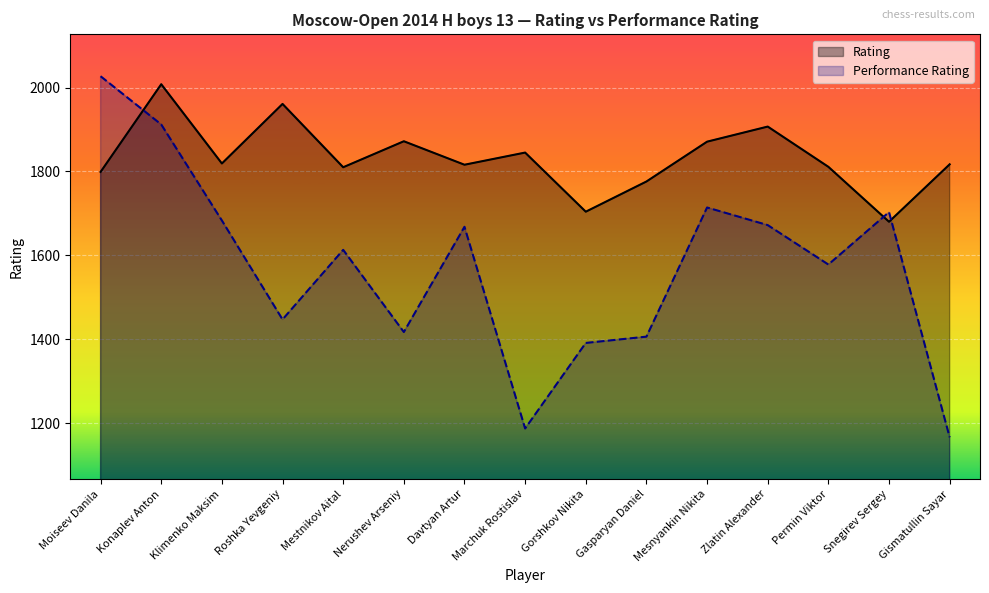

Between Marchuk Rostislav and Gismatullin Sayar, which is larger?

Marchuk Rostislav